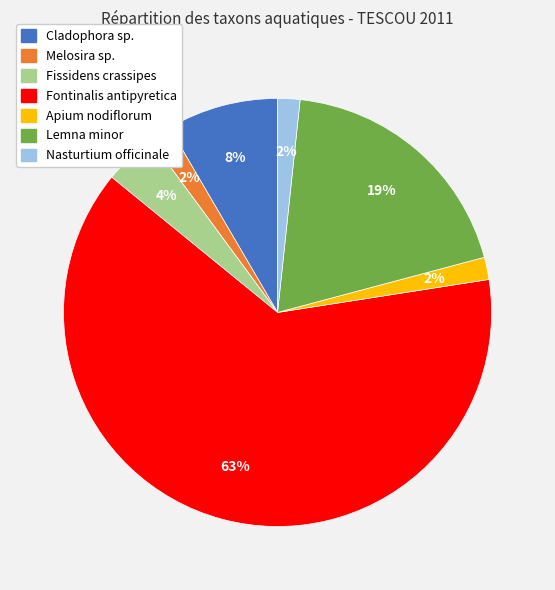

What percentage is the Lemna minor slice, to the nearest percent?

19%